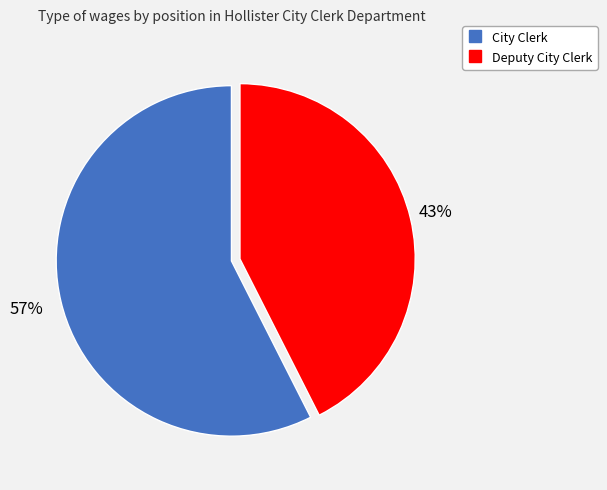

To the nearest percent, what is the average slice percentage?

50%